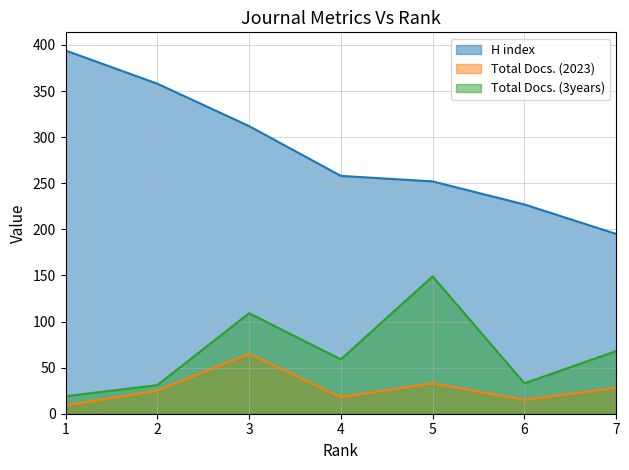

Which has a higher value, 6 or 3?

3